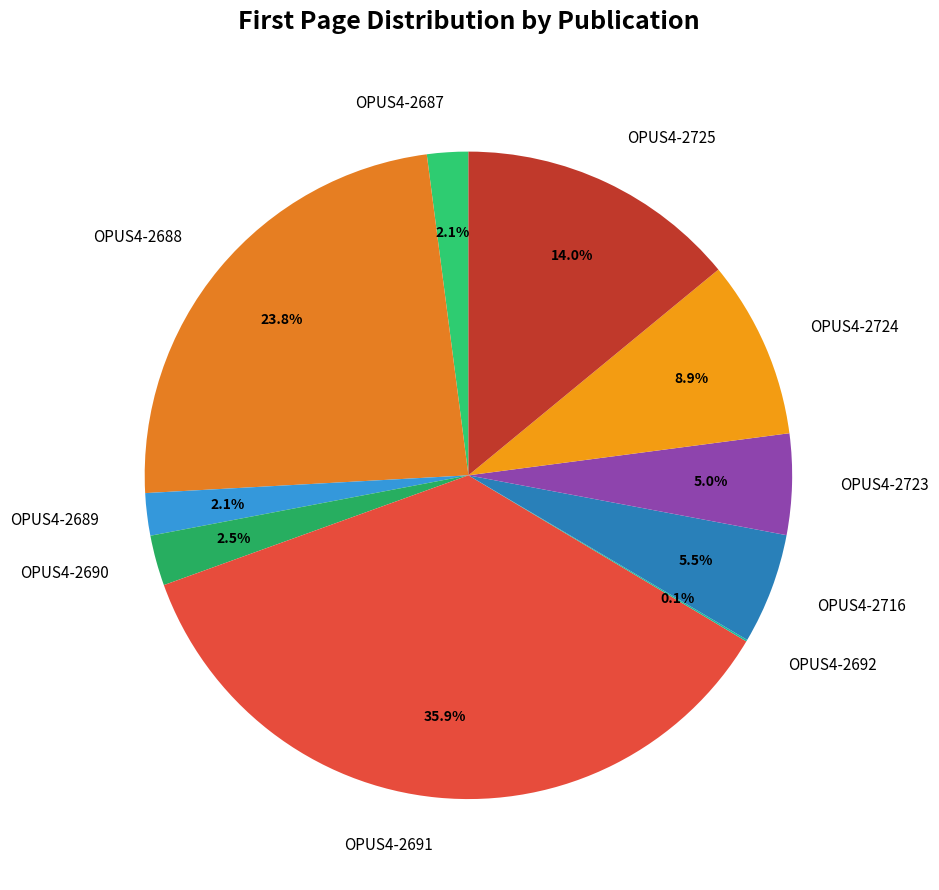

To the nearest percent, what is the difference between the OPUS4-2724 and OPUS4-2688 slice percentages?

15%